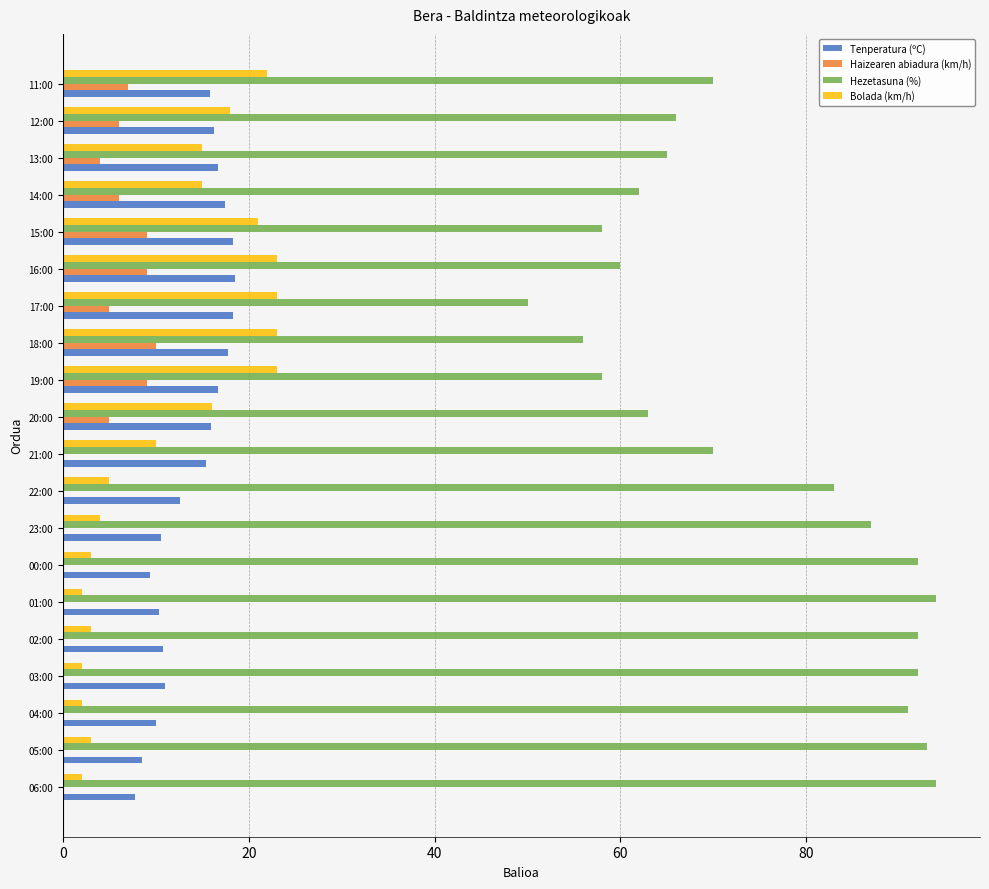

Between 22:00 and 17:00, which series saw the biggest shift?

Hezetasuna (%)